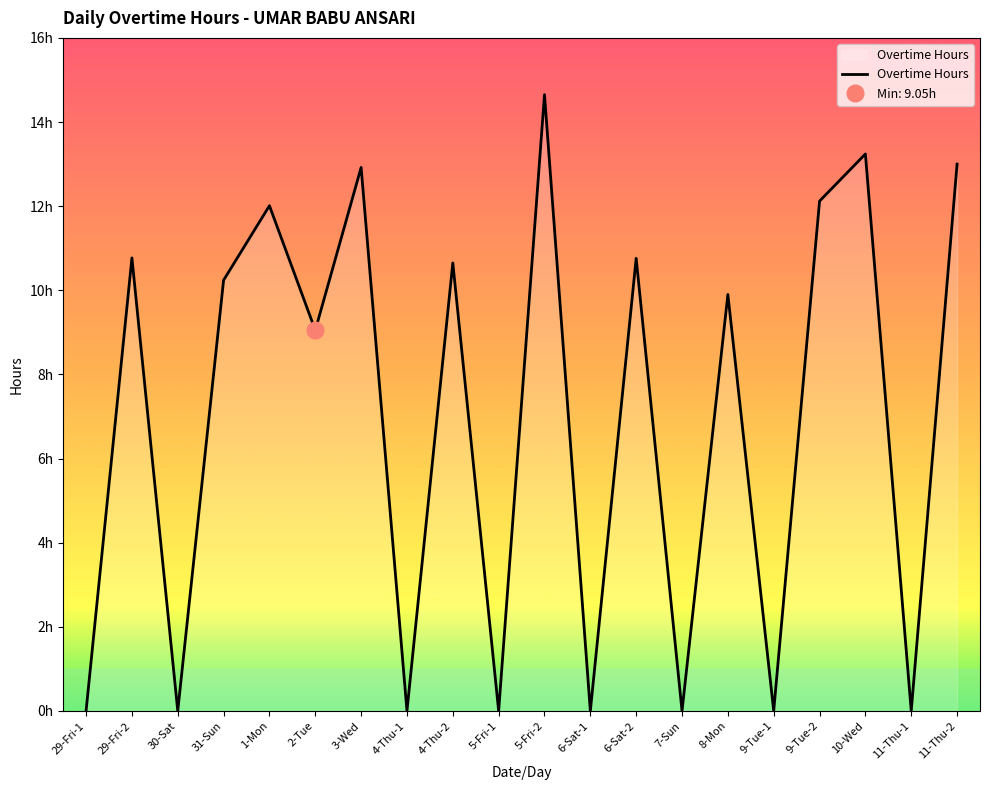

Where is the data nearest to the value 7?

2-Tue